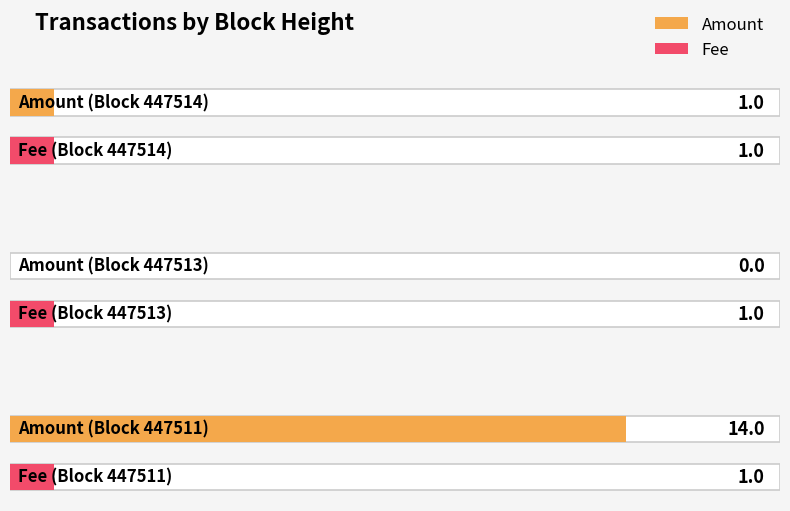

Reading left to right, list all the values displayed in this chart.

Amount: 1	0	14
Fee: 1	1	1